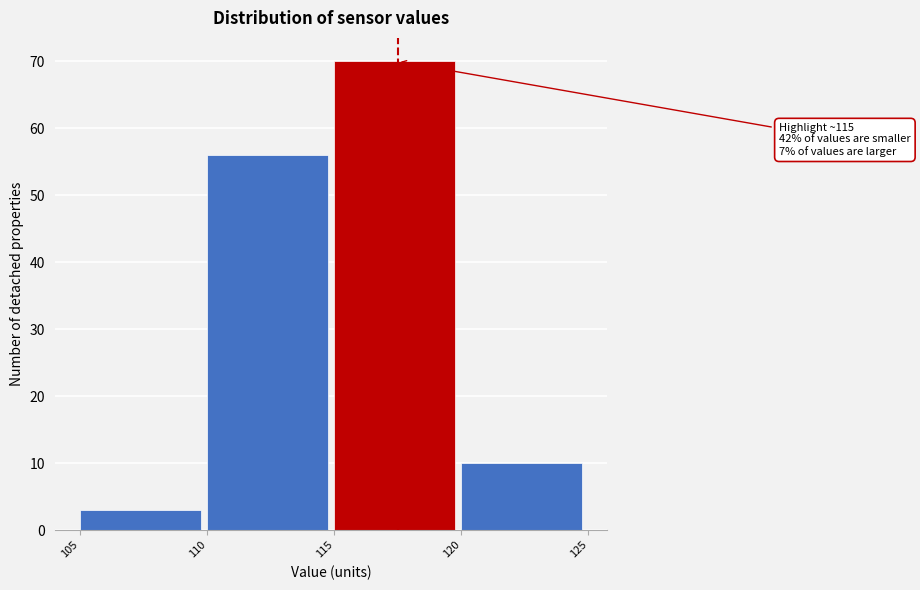

Which range on the x-axis has the tallest bar?

115 to 120